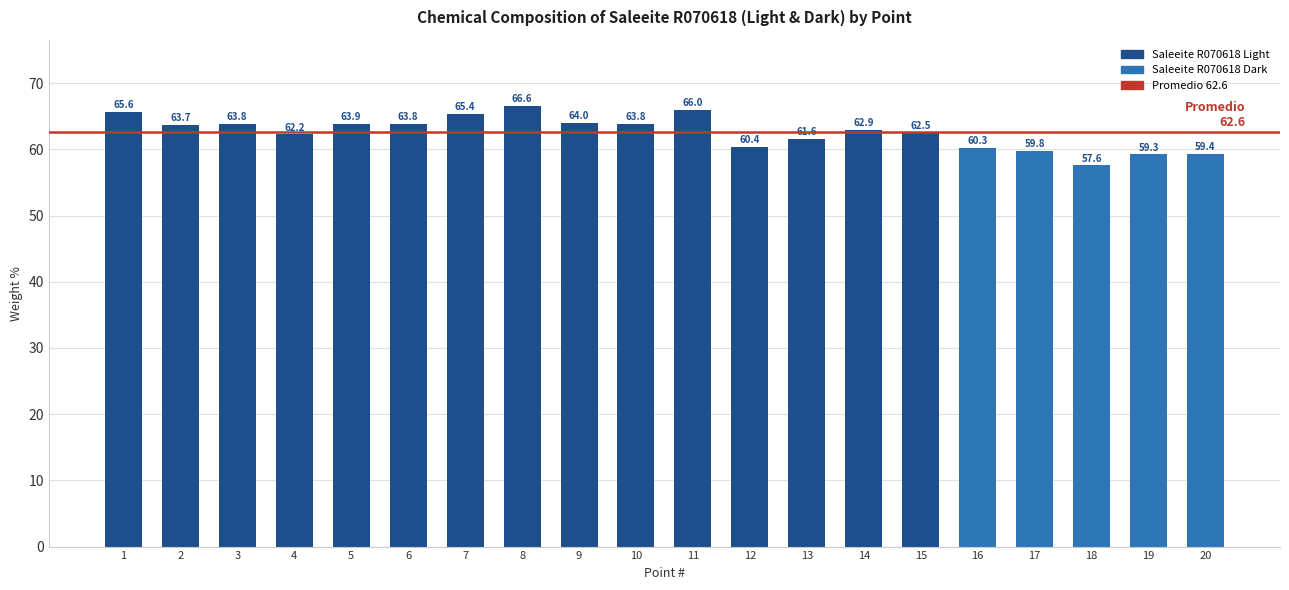

What is the change in value from 1 to 6?

-1.8